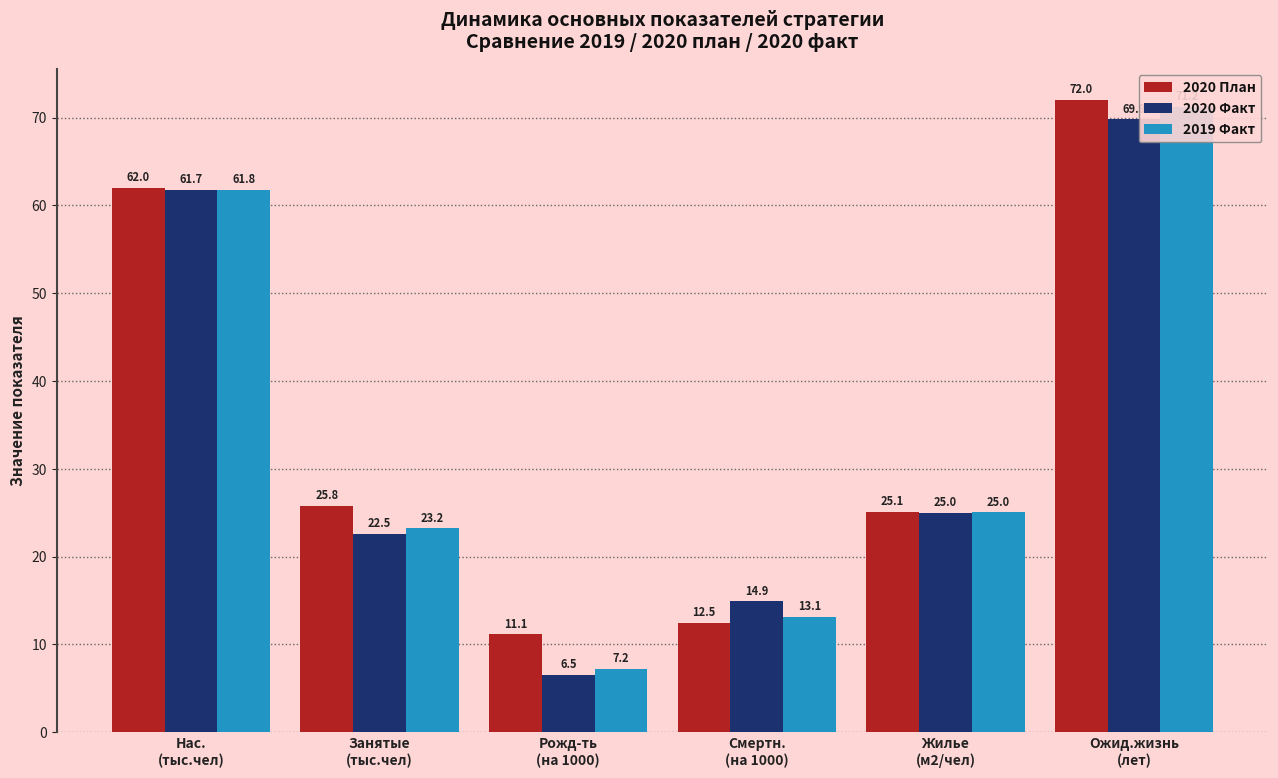

What is the lowest value of the 2020 План series?

11.1